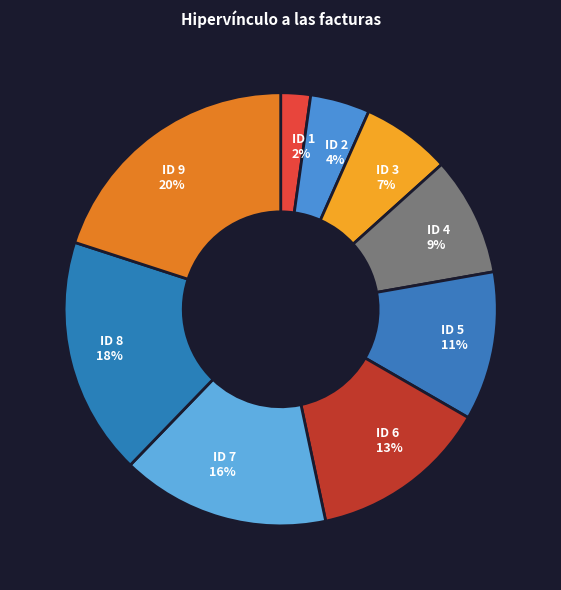

Rank the categories by value from lowest to highest.

ID 1, ID 2, ID 3, ID 4, ID 5, ID 6, ID 7, ID 8, ID 9